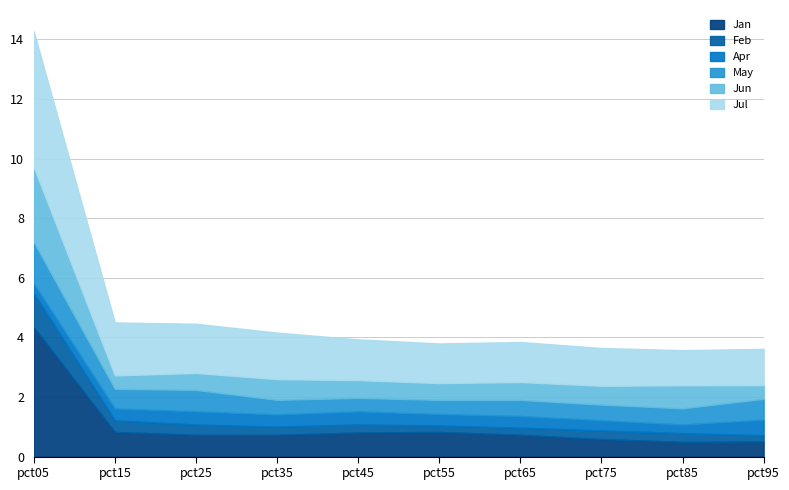

List the labels in order of Jun value, largest first.

pct05, pct25, pct15, pct35, pct45, pct65, pct55, pct95, pct85, pct75